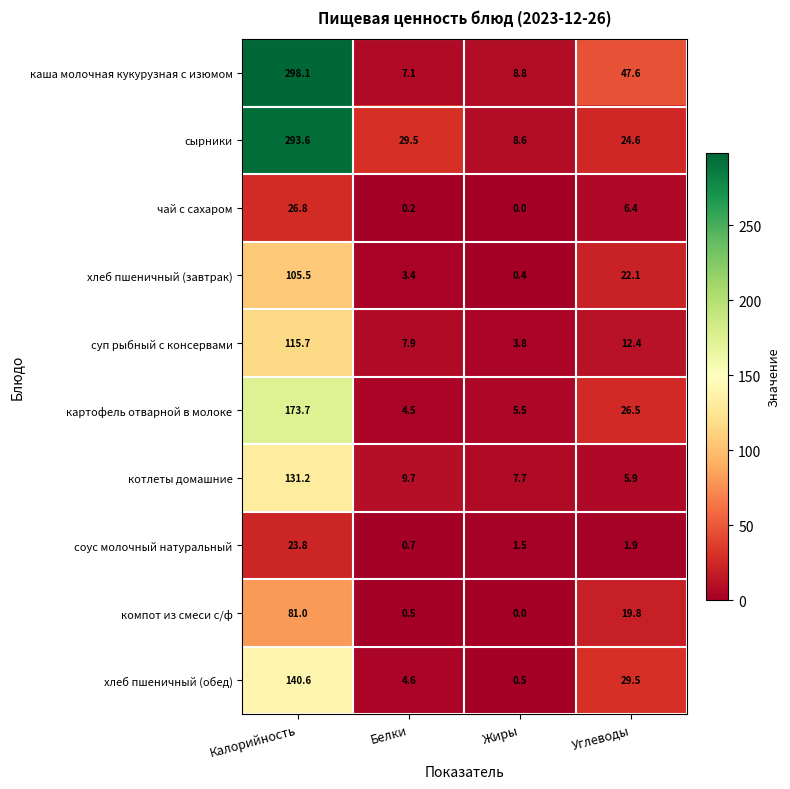

At how many categories does at least one series exceed 199?

1